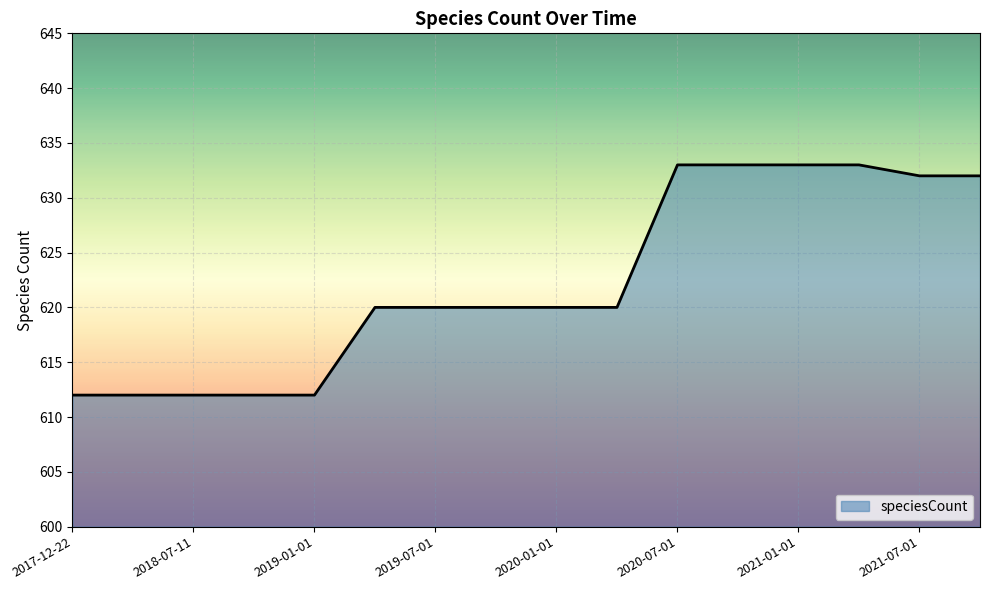

What is the minimum value shown in the chart?

612